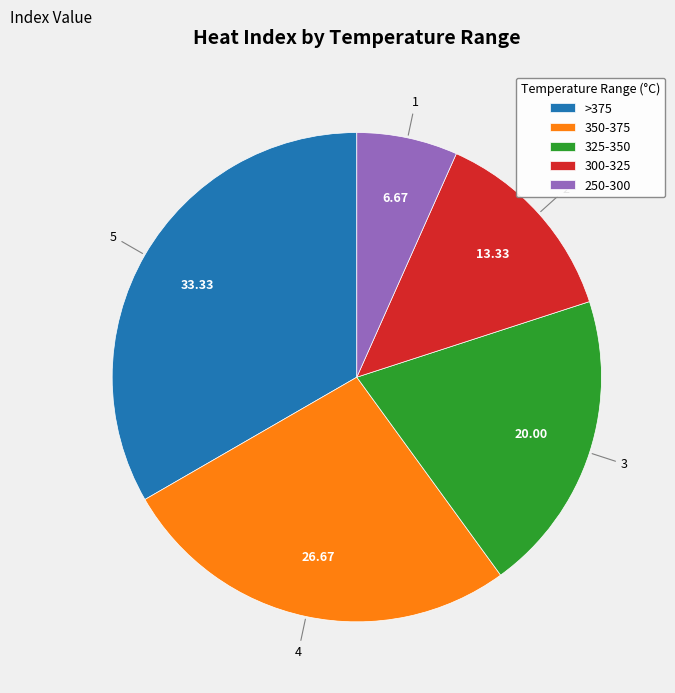

Is the sum of 300-325 and >375 greater than half?

No